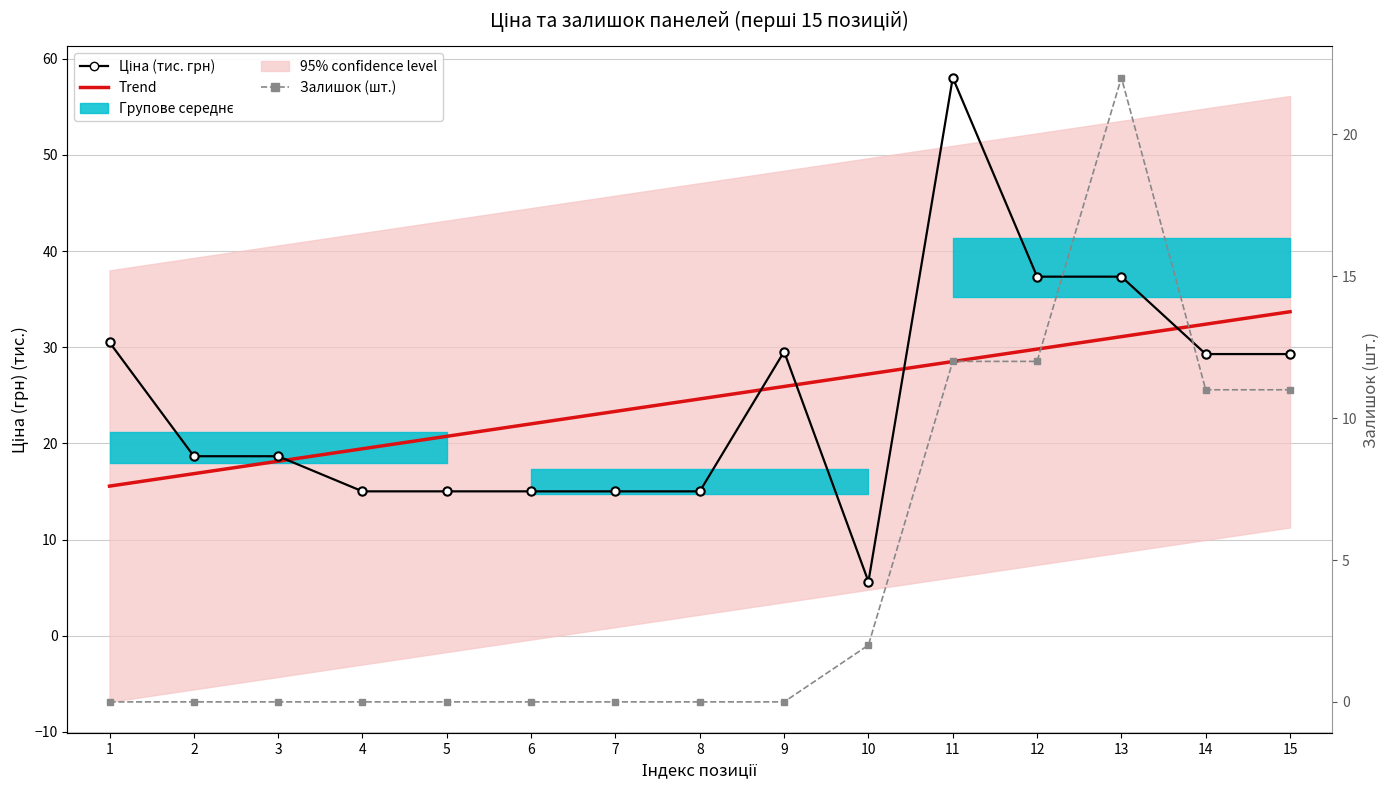

True or false: Залишок (шт.) has a value of 11.0 at 14.

True